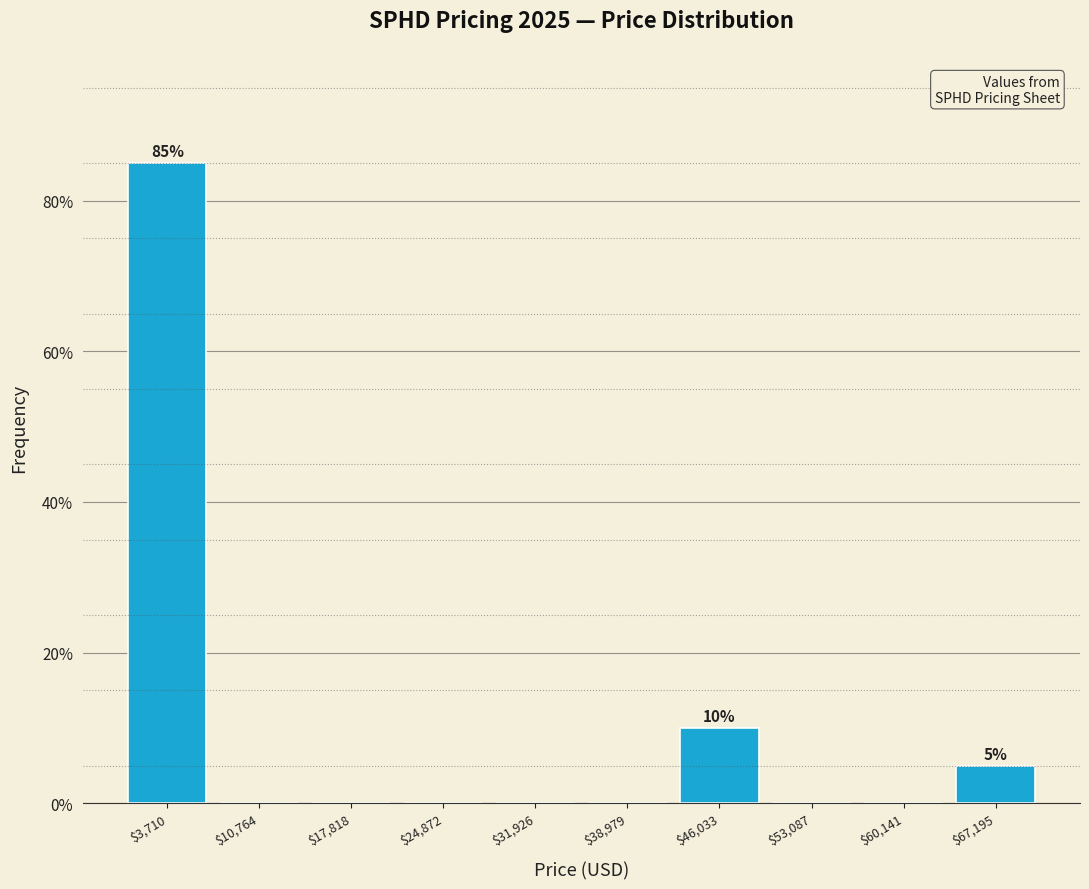

Which range on the x-axis has the tallest bar?

0 to 7000